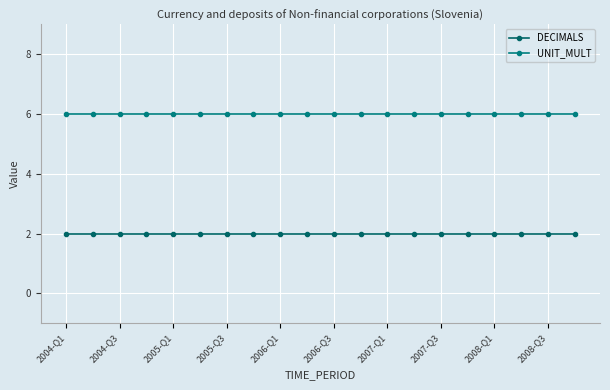

Which category has the highest value across all series?

2004-Q1